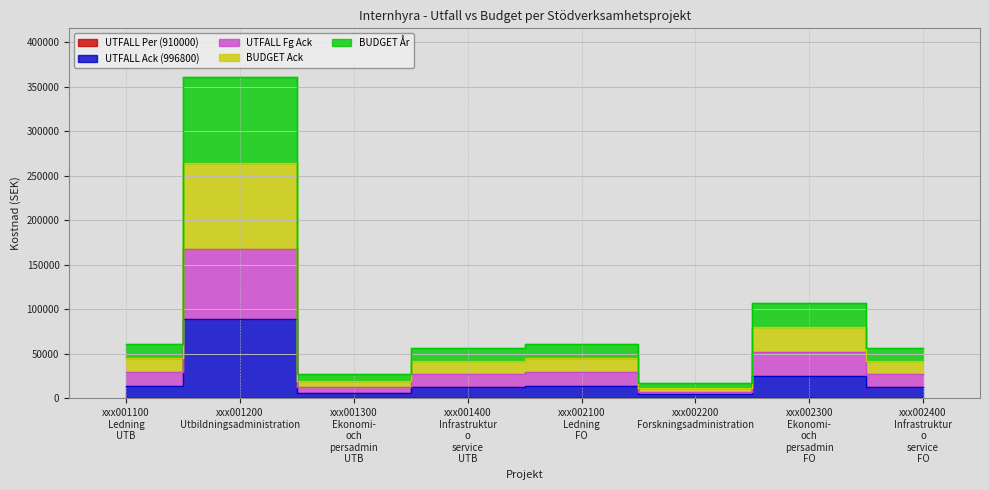

What is the label of the 5th point from the right?

xxx001400 Infrastruktur o service UTB